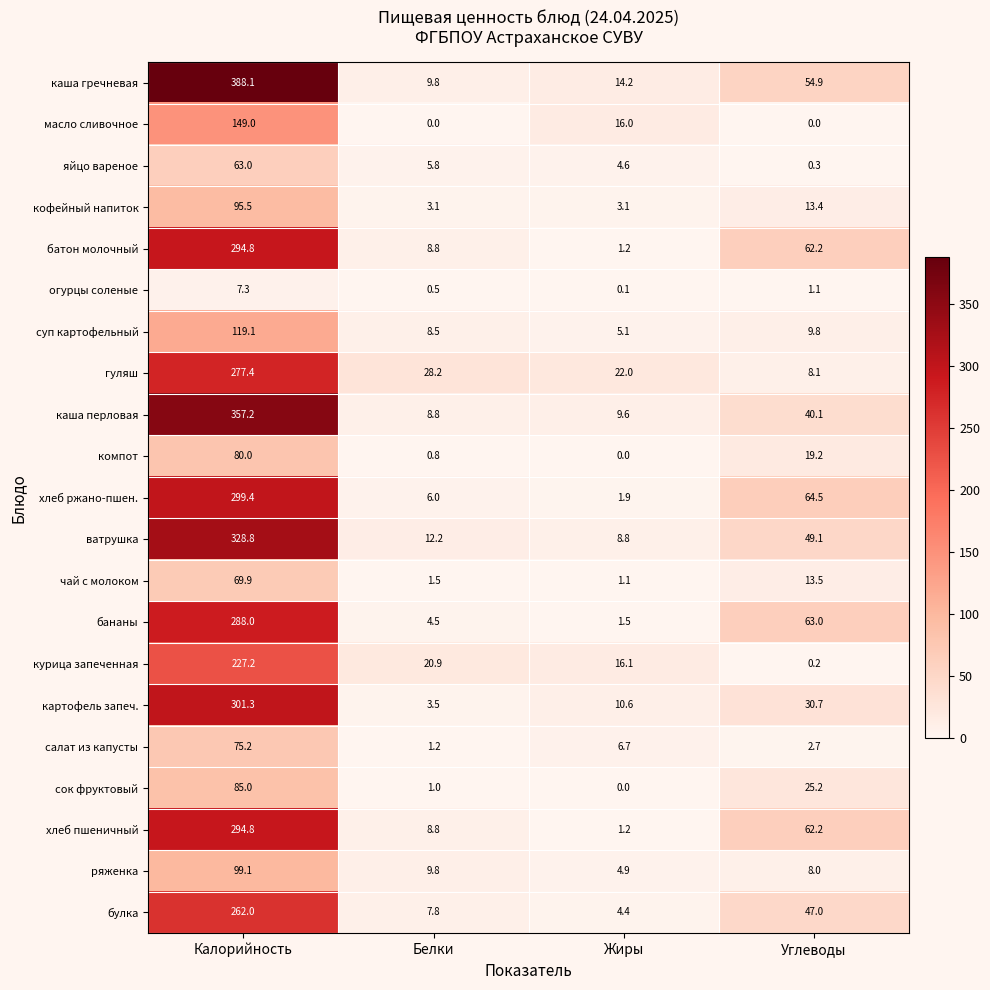

At which category is the sum across all series the highest?

Калорийность